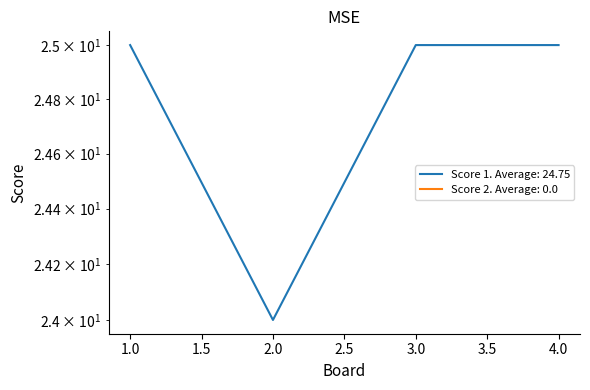

True or false: the data shows 35 at 3.

False